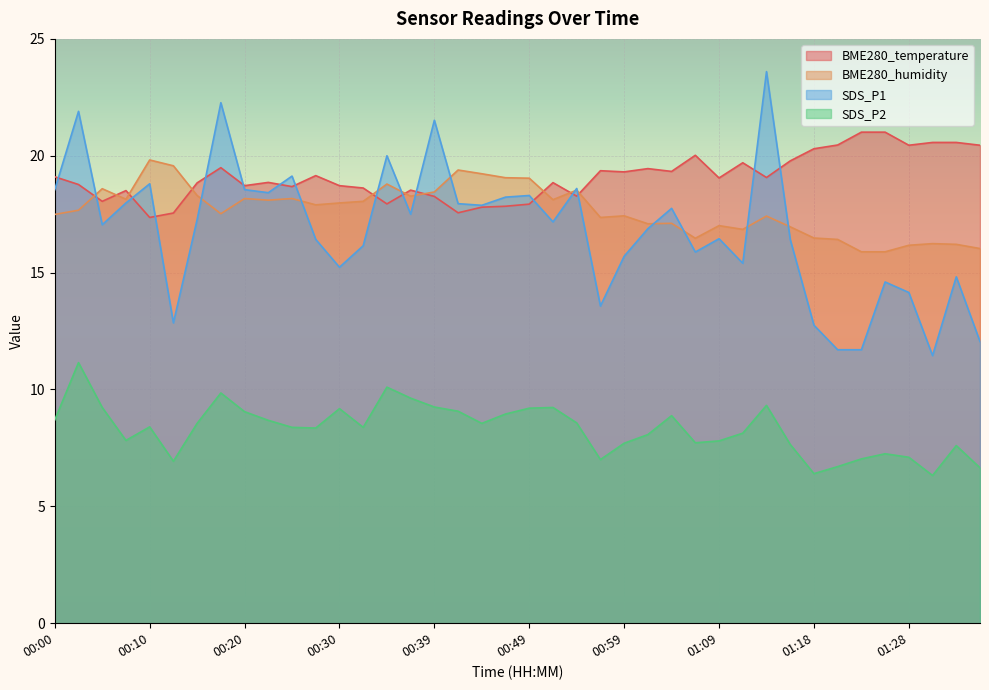

Does the chart display data point markers on the line(s)?

No